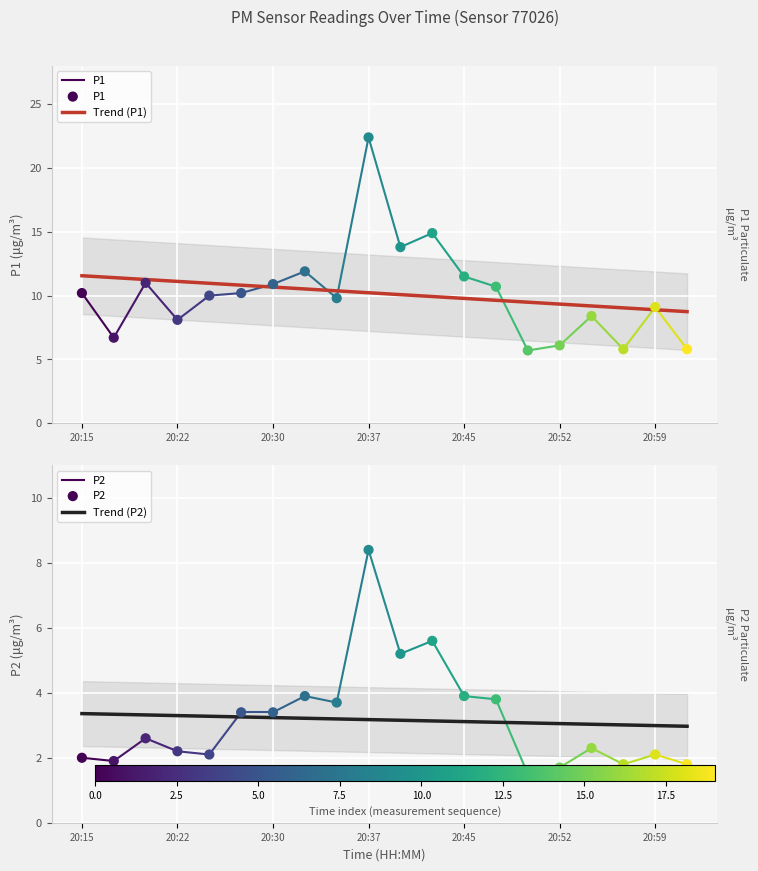

At which category is the sum across all series the highest?

20:37